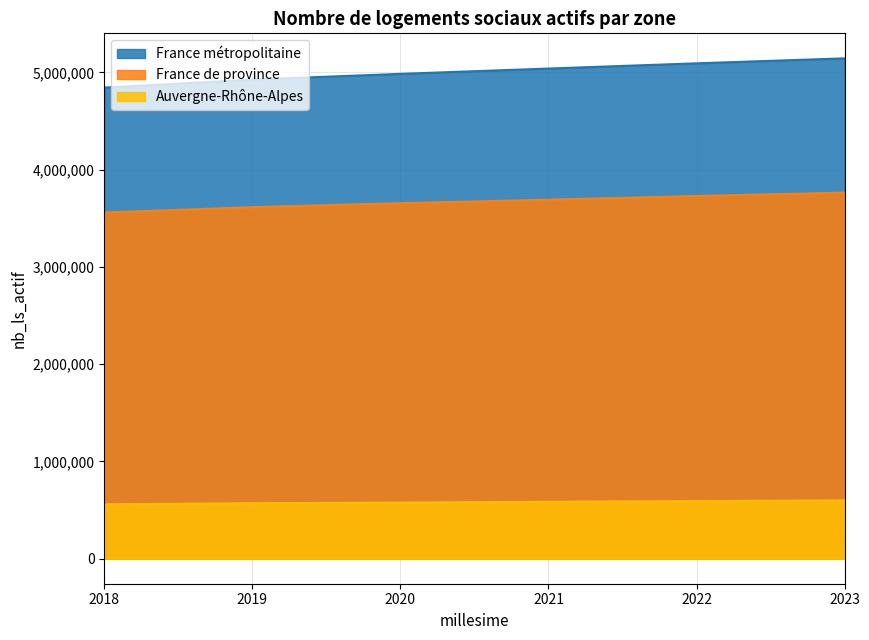

True or false: Auvergne-Rhône-Alpes and France métropolitaine cross at least once.

False